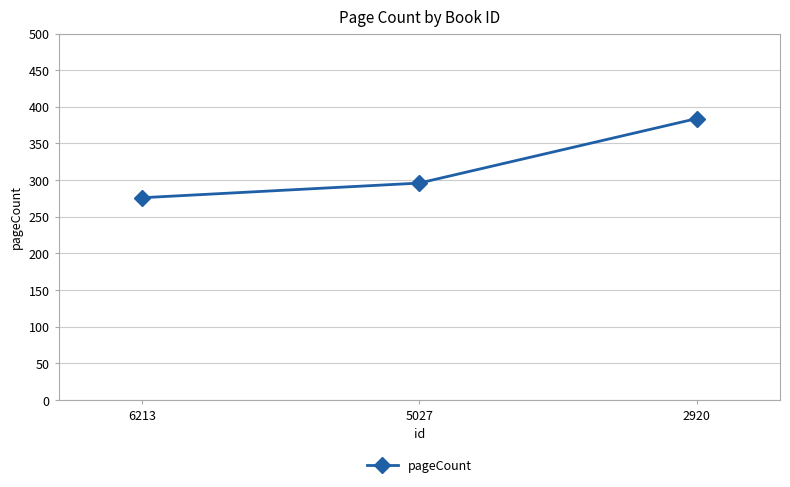

What value does the data have at 5027, to the nearest 50?

300